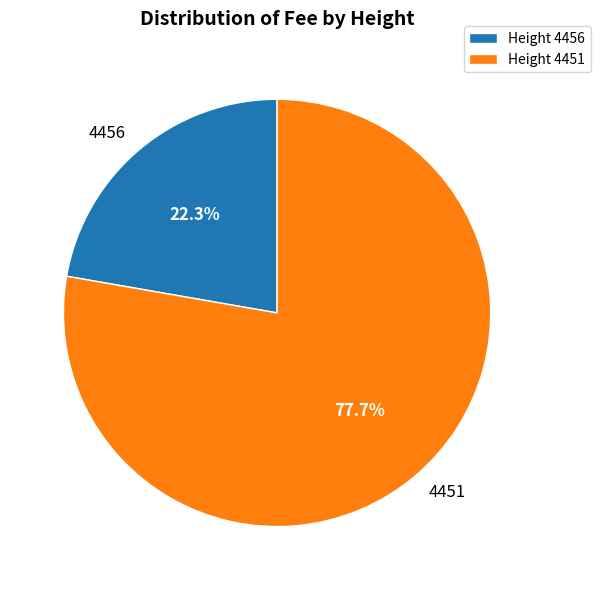

How many slices are in this pie chart?

2